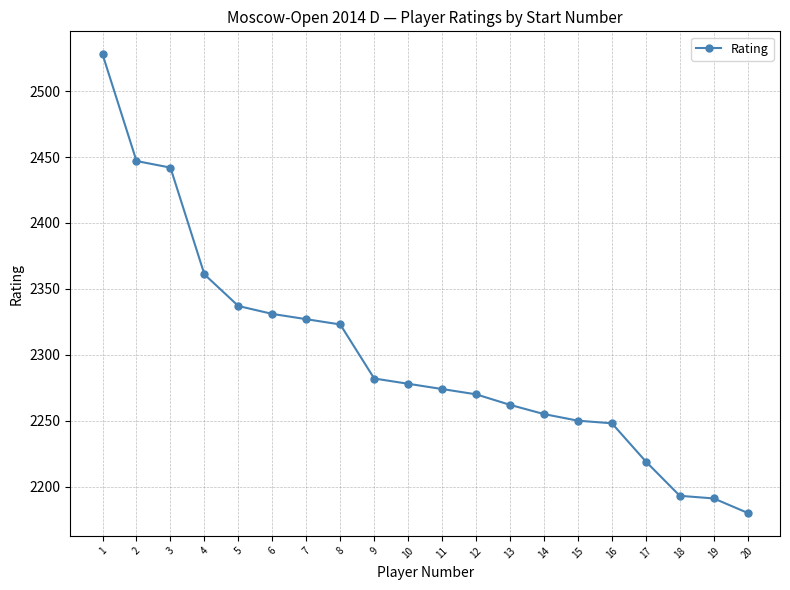

How many categories are shown in the chart?

20